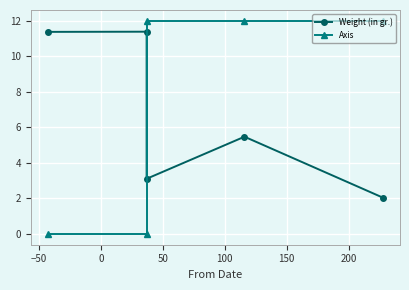

True or false: Axis has more than 2 interior local peaks.

False